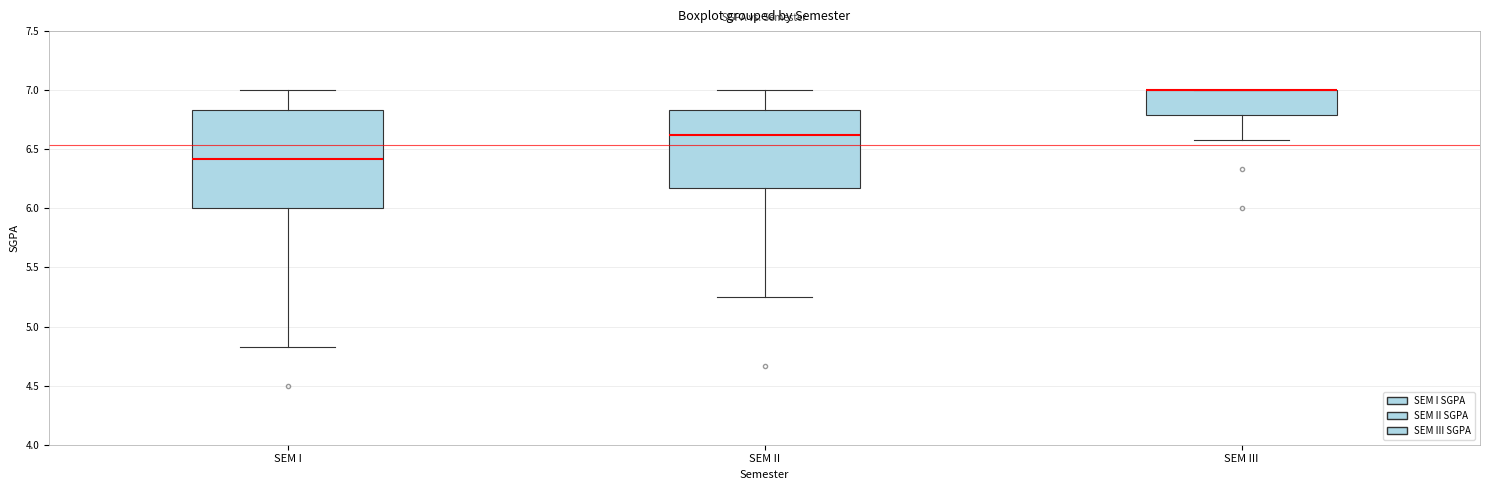

Reading left to right, read every box against the y-axis: the position of its median line, the range the box covers, and the ends of its whiskers. The values are not printed on the chart, so give them approximately, as read against the axis.

SEM I: median 6.40, box 6.00 to 6.85, whiskers 4.85 to 7.00
SEM II: median 6.65, box 6.15 to 6.85, whiskers 5.25 to 7.00
SEM III: median 7.00 (drawn on the box's upper edge), box 6.80 to 7.00, whiskers 6.60 to 7.00